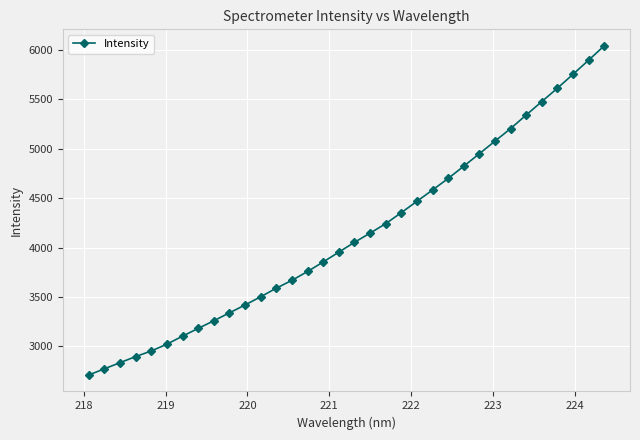

How many lines are shown in the chart?

1